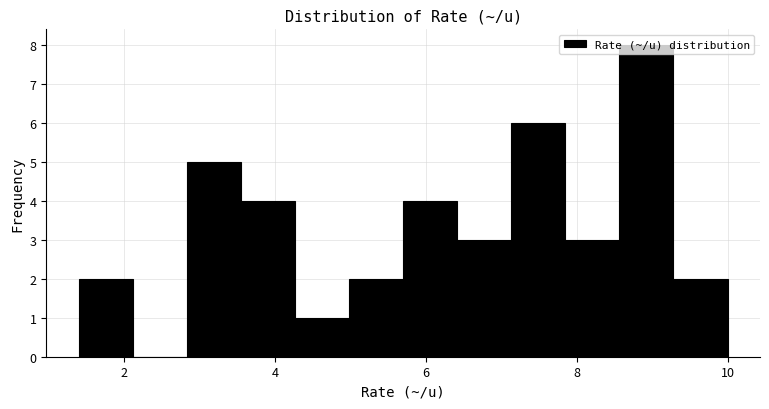

Read against the x-axis, roughly where is the centre of the tallest bar?

9.0